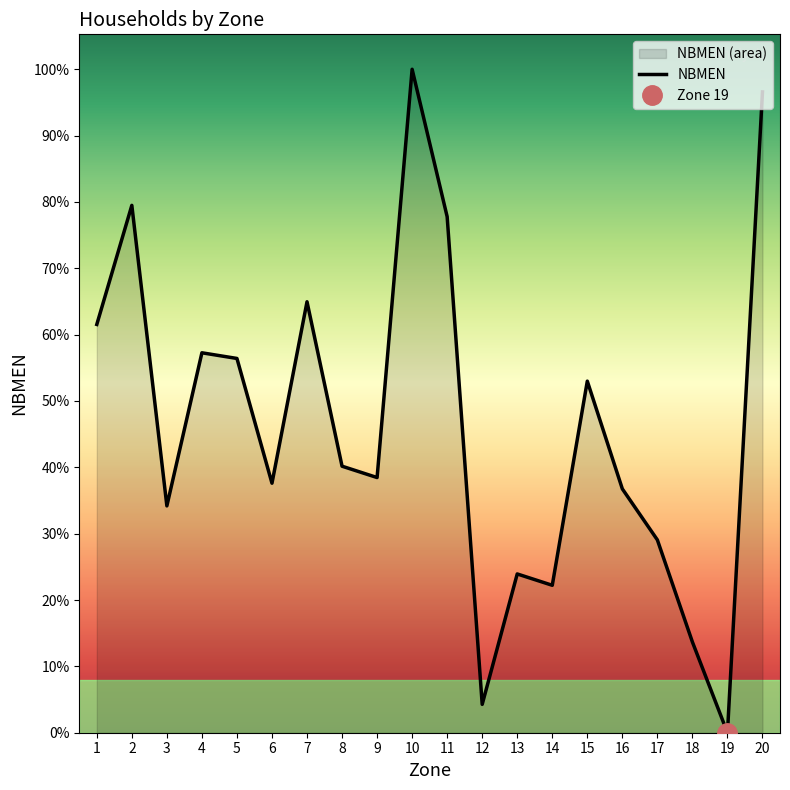

What is the difference between the maximum and second lowest values?

181.9